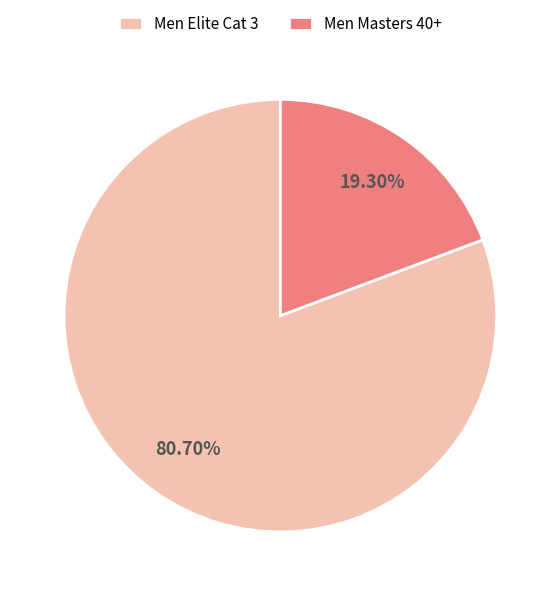

The Men Masters 40+ slice represents 14% of the pie. True or false?

False